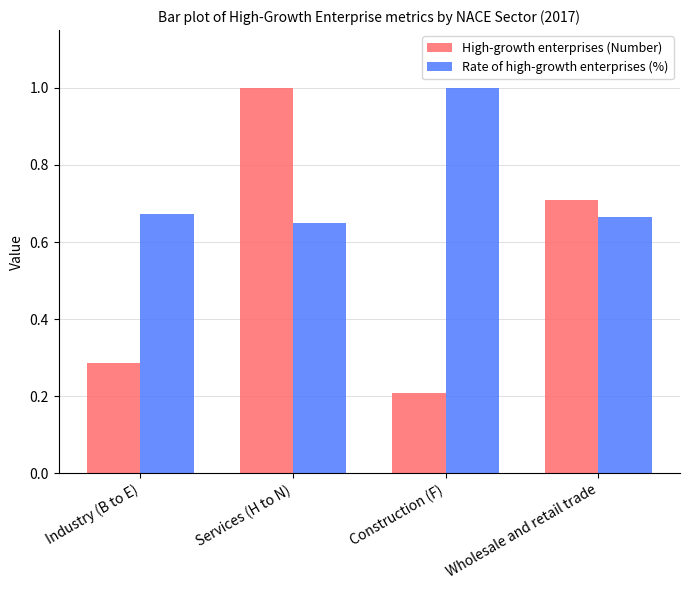

How many High-growth enterprises (Number) values are between 0 and 1?

4